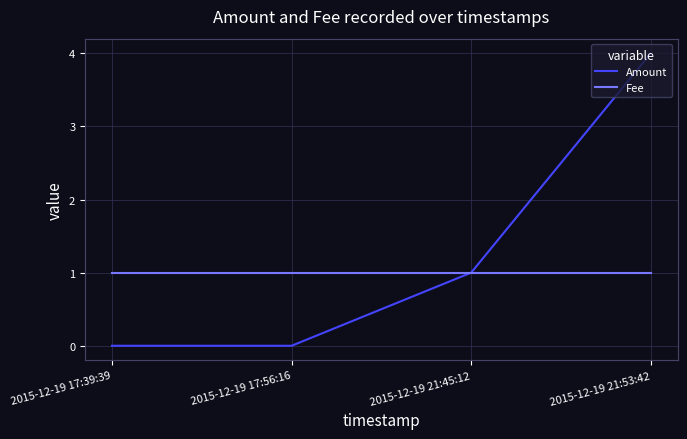

What position from the right is 2015-12-19 17:56:16?

3